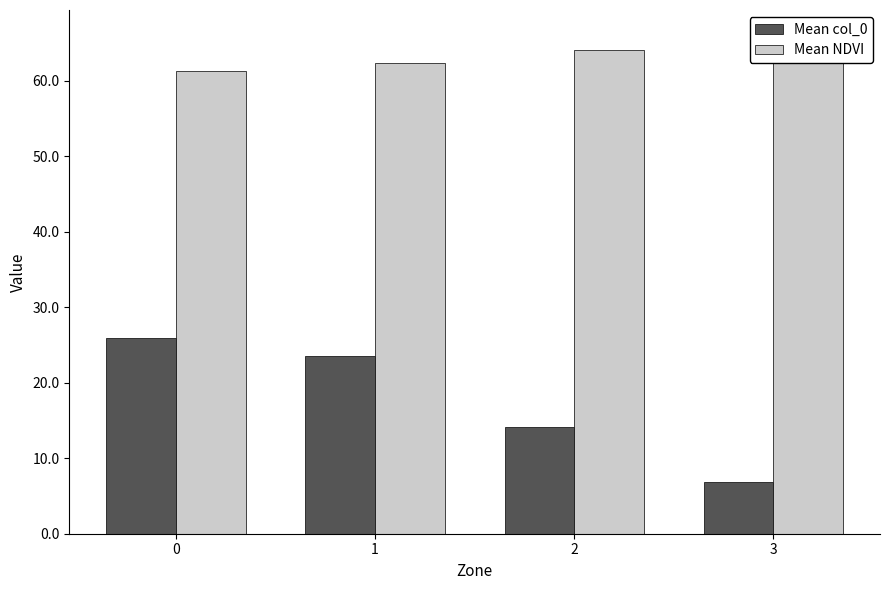

Rank the categories by Mean NDVI value from lowest to highest.

0, 1, 2, 3